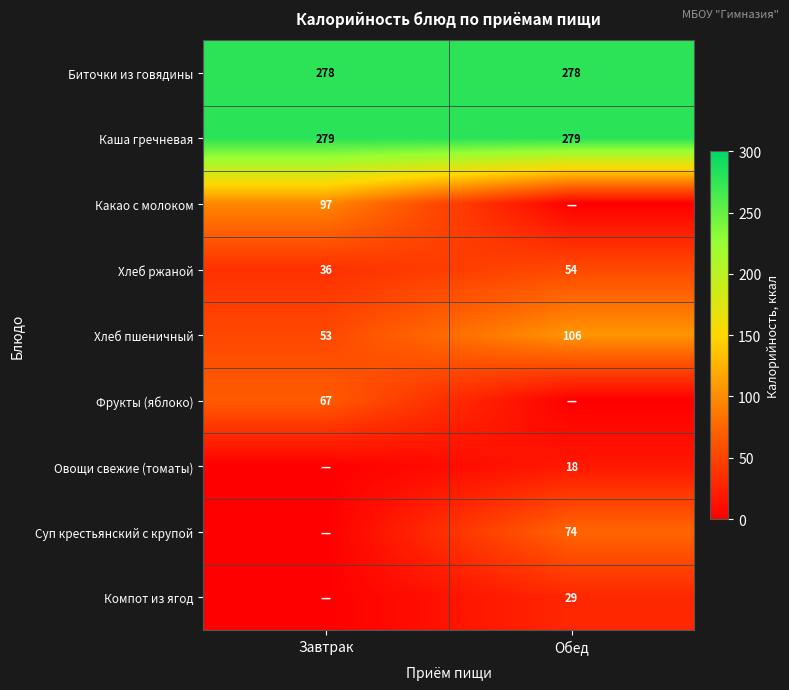

What is the difference between the Хлеб ржаной values at Обед and Завтрак?

18